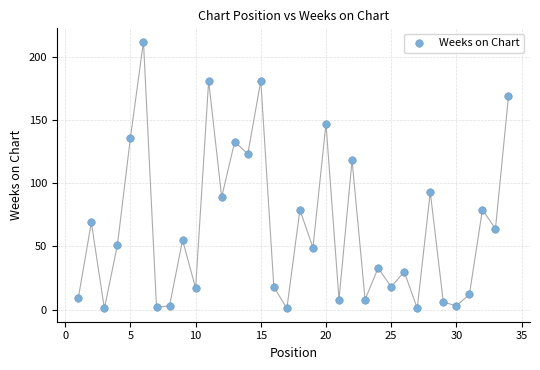

What is the range of Y values (max minus min)?

211